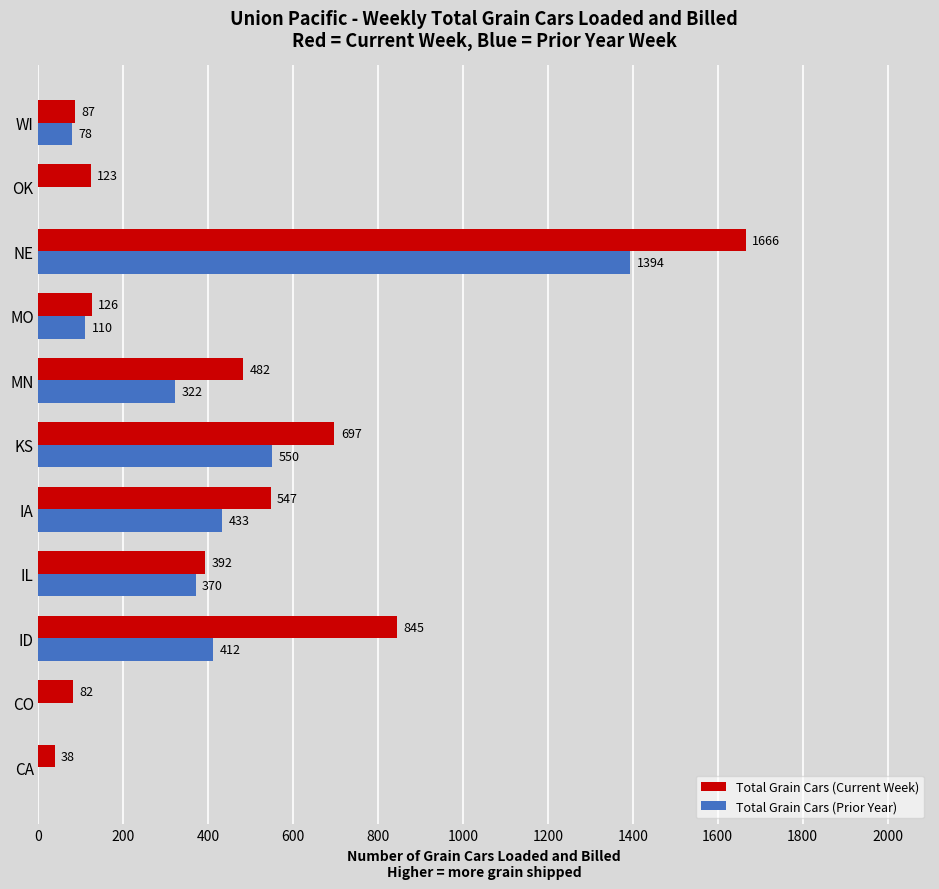

Between IL and OK, which series saw the biggest shift?

Total Grain Cars (Prior Year)